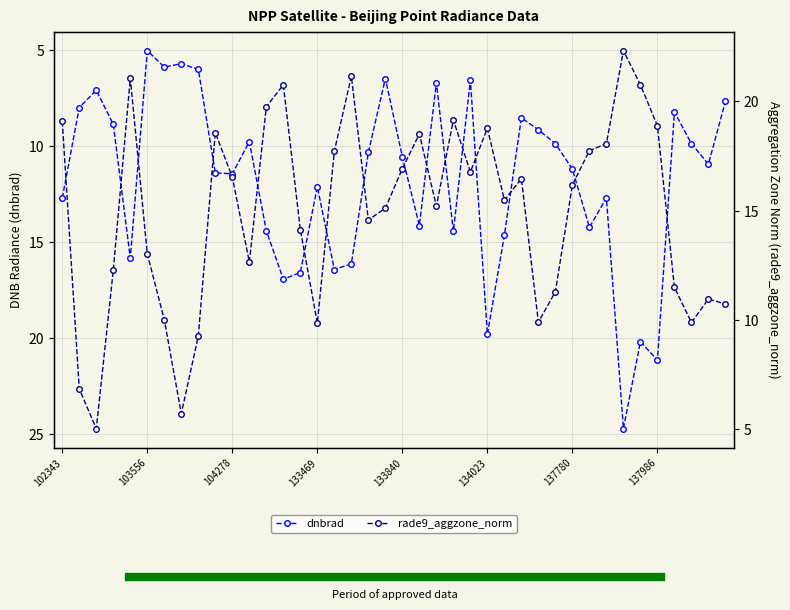

Which series ends up on top after the final intersection of rade9_aggzone_norm and dnbrad?

rade9_aggzone_norm